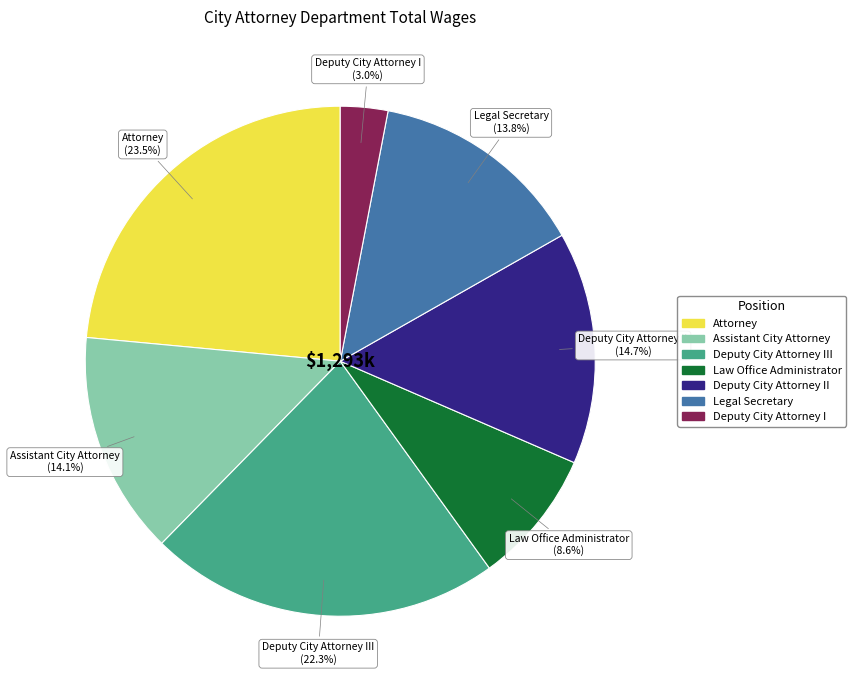

Is there any slice that represents more than half of the pie?

No